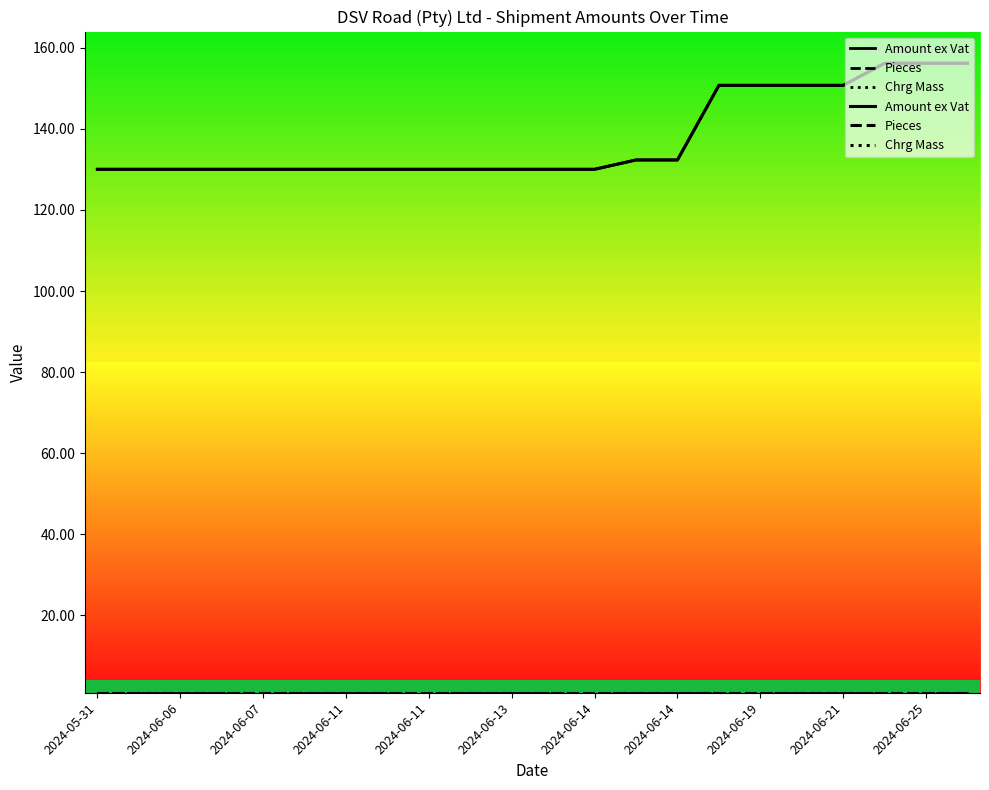

How many lines are shown in the chart?

3